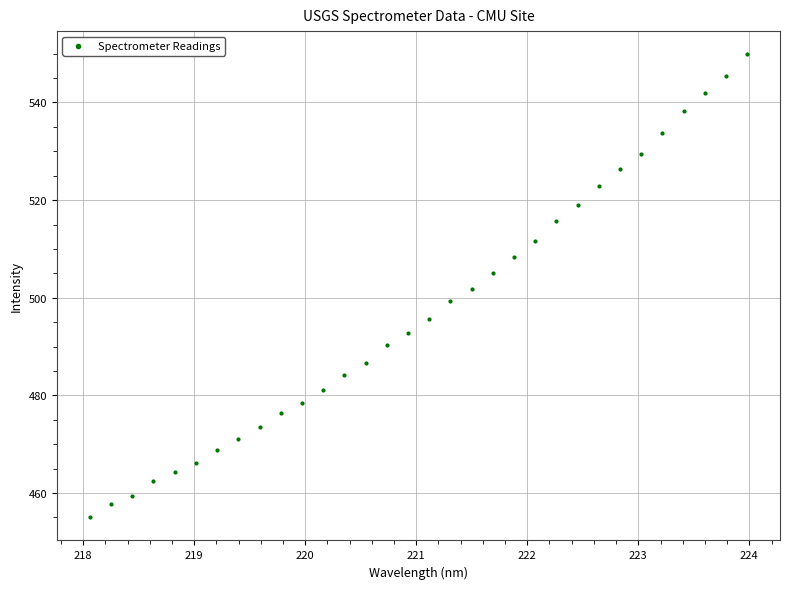

What is the range of Y values (max minus min)?

94.9